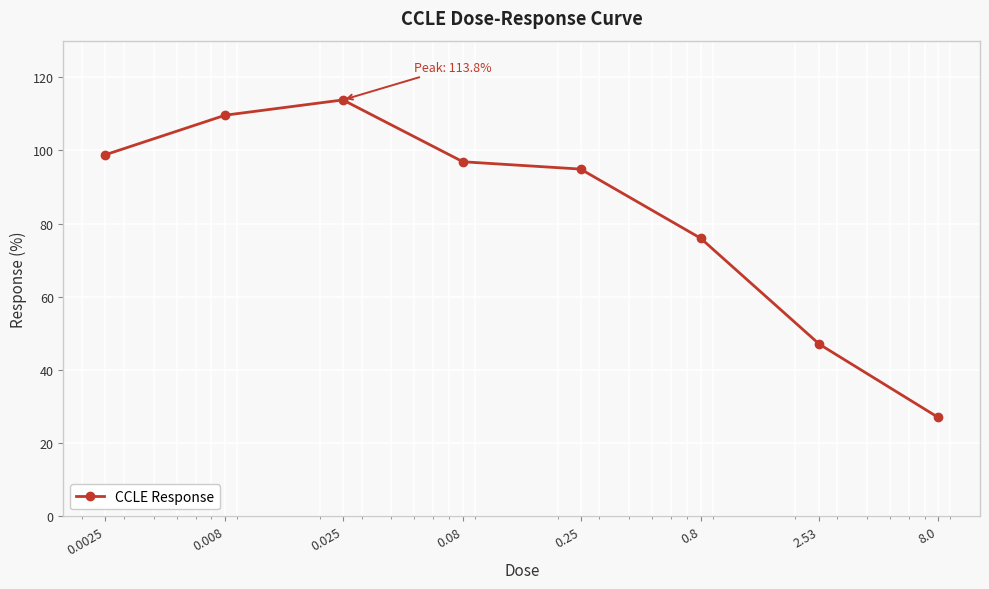

What is the average value?

83.0